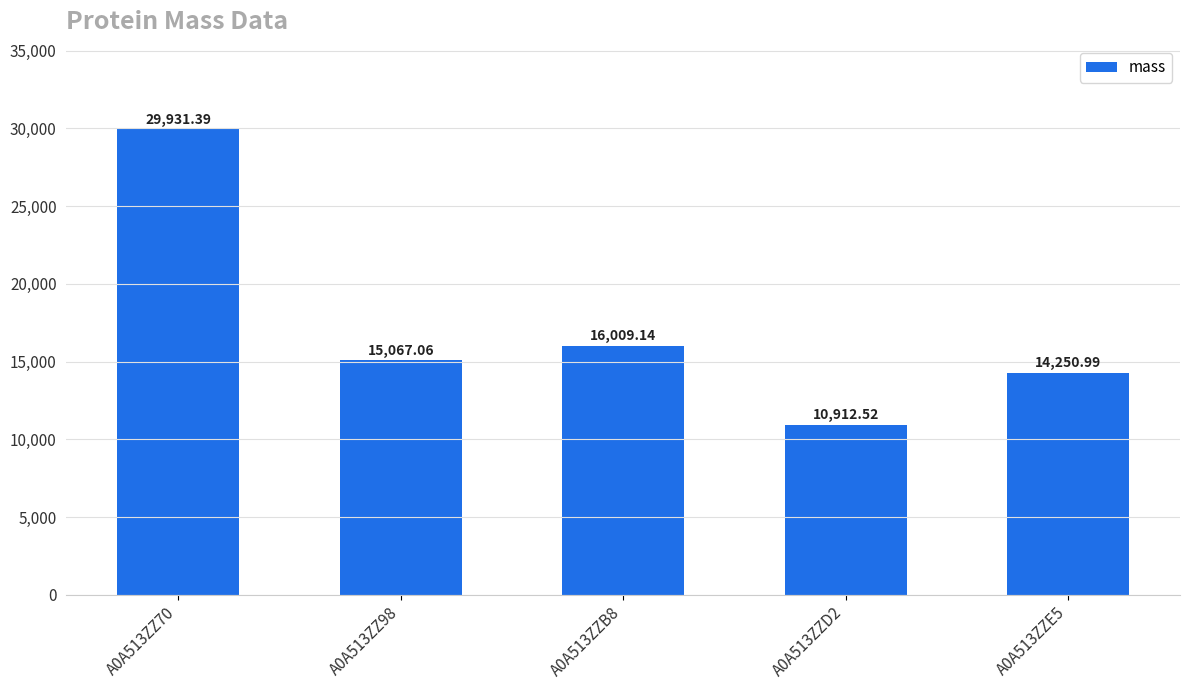

Where is the data nearest to the value 20421?

A0A513ZZB8